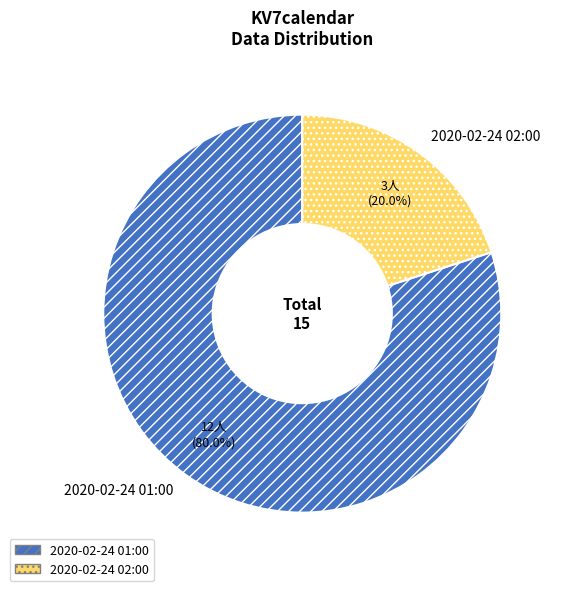

Approximately how many times larger is the value at 2020-02-24 01:00 compared to 2020-02-24 02:00?

4.0